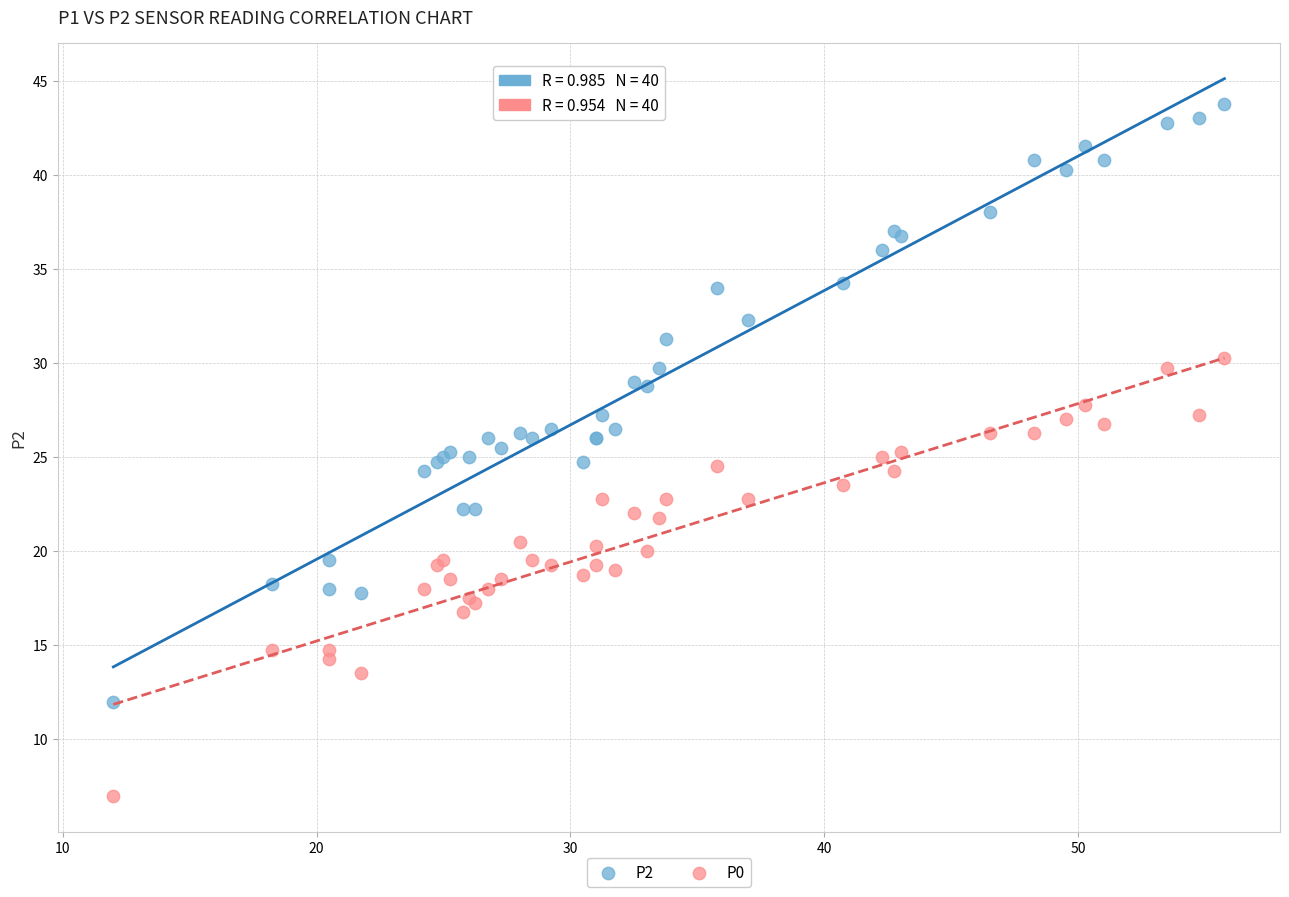

Which series reaches the minimum Y coordinate?

P0